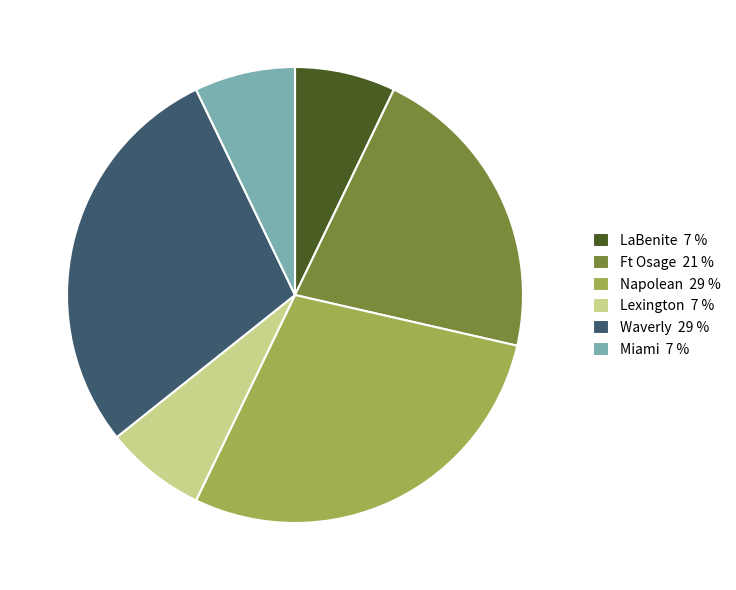

True or false: Lexington accounts for 7% of the total.

True